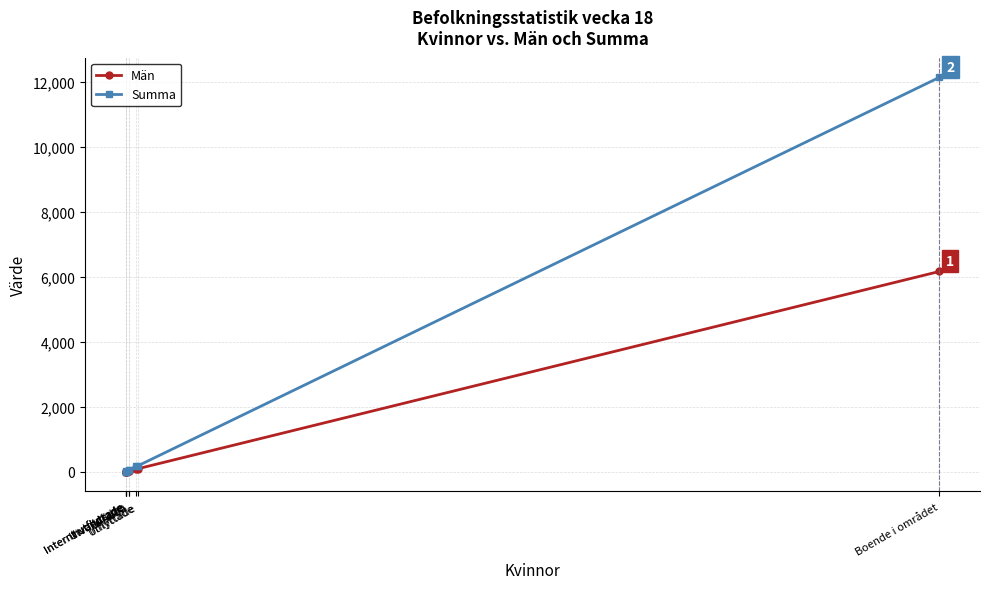

What is the total value across all series at Utflyttade?

240